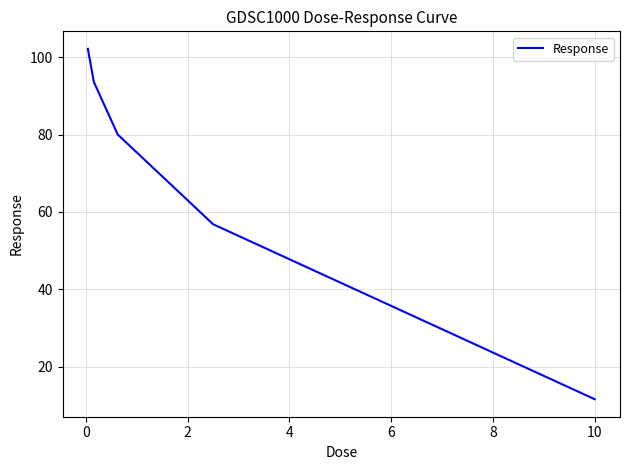

What is the smallest value displayed?

11.6